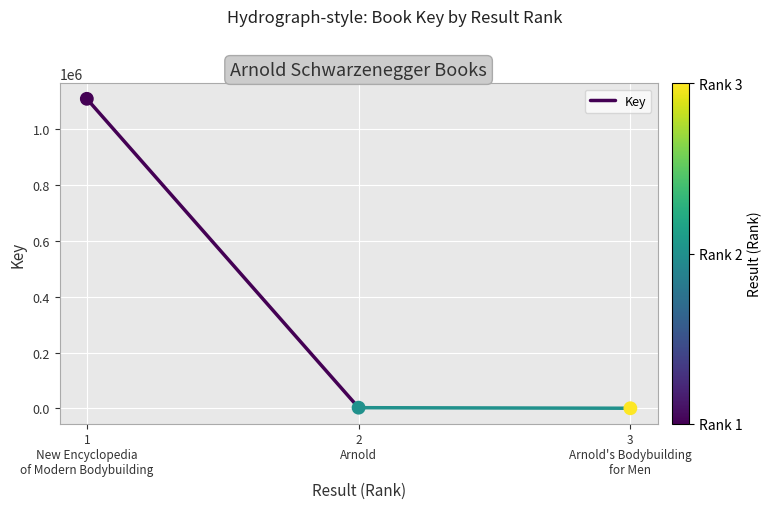

What is the range of Y values (max minus min)?

1105529